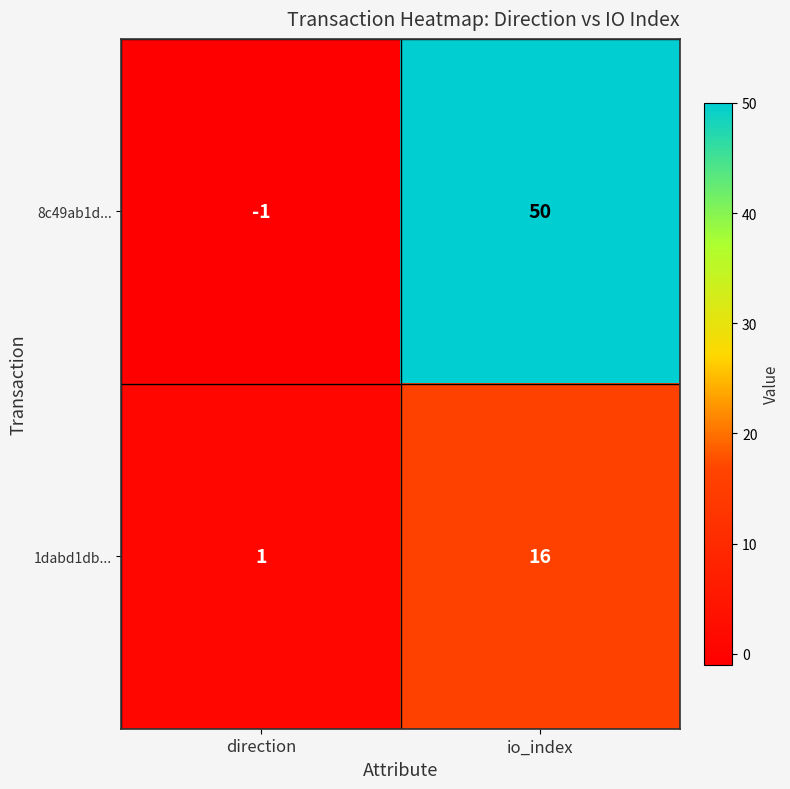

At which label is 8c49ab1d... closest to 24?

direction